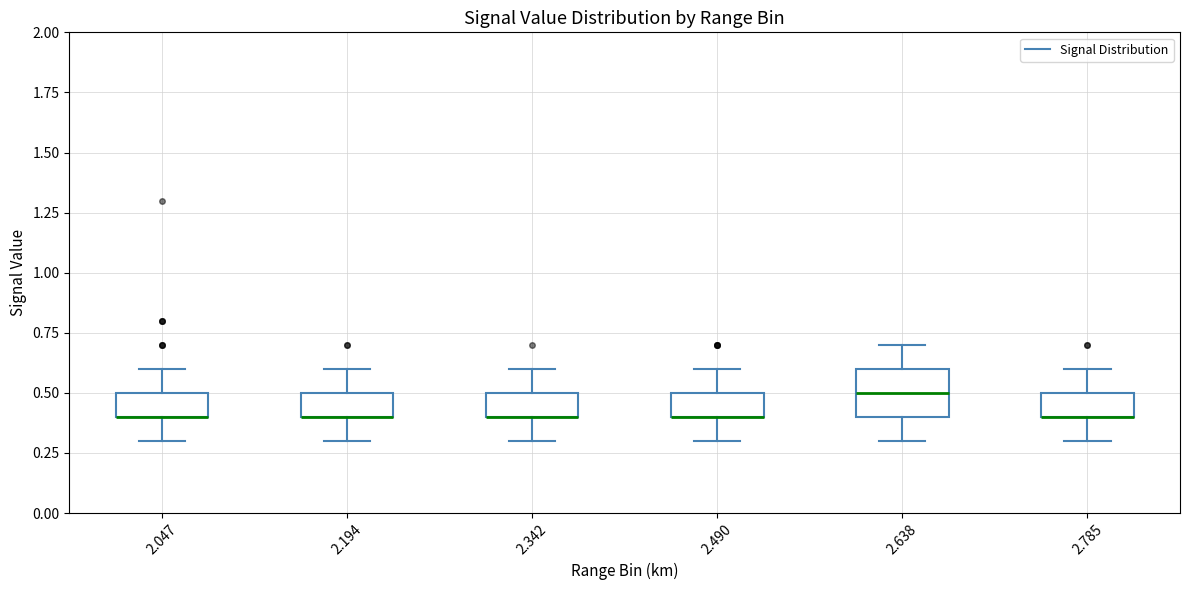

Reading left to right, transcribe this box plot: for each box, give where its median line is, the range the box spans, and where its two whiskers end, as read against the y-axis. The values are not printed on the chart, so give them approximately, as read against the axis.

2.047: median 0.4 (drawn on the box's lower edge), box 0.4 to 0.5, whiskers 0.3 to 0.6
2.194: median 0.4 (drawn on the box's lower edge), box 0.4 to 0.5, whiskers 0.3 to 0.6
2.342: median 0.4 (drawn on the box's lower edge), box 0.4 to 0.5, whiskers 0.3 to 0.6
2.490: median 0.4 (drawn on the box's lower edge), box 0.4 to 0.5, whiskers 0.3 to 0.6
2.638: median 0.5, box 0.4 to 0.6, whiskers 0.3 to 0.7
2.785: median 0.4 (drawn on the box's lower edge), box 0.4 to 0.5, whiskers 0.3 to 0.6